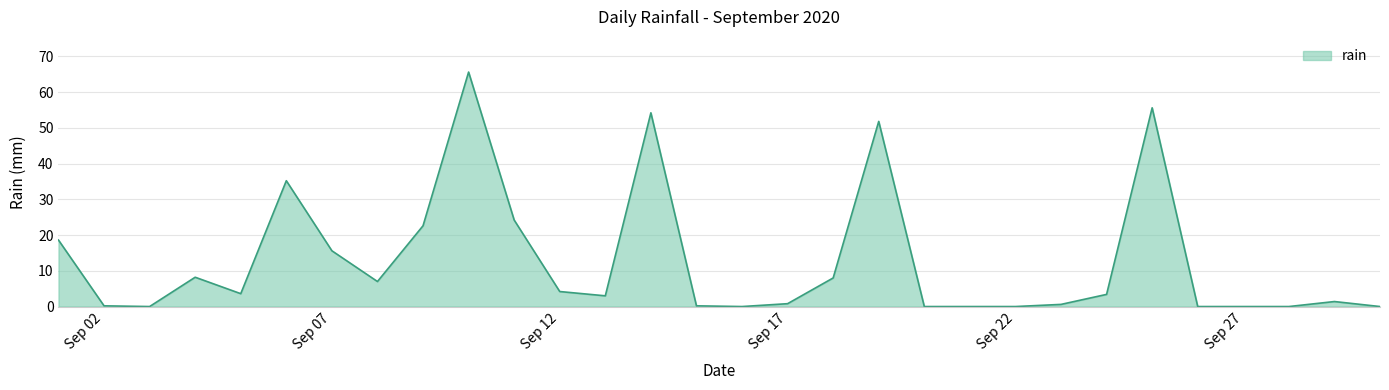

What is the difference between the maximum and minimum values?

65.6